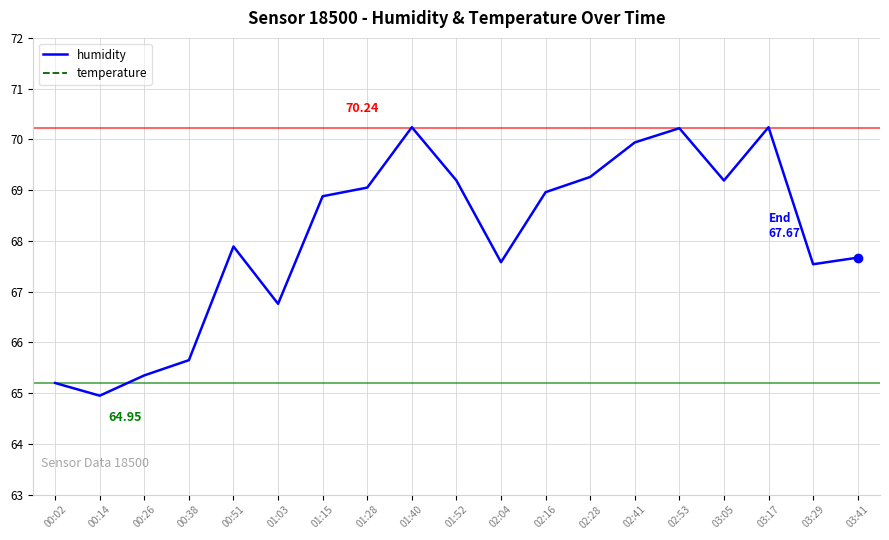

True or false: humidity has a value of 27.2 at 03:29.

False